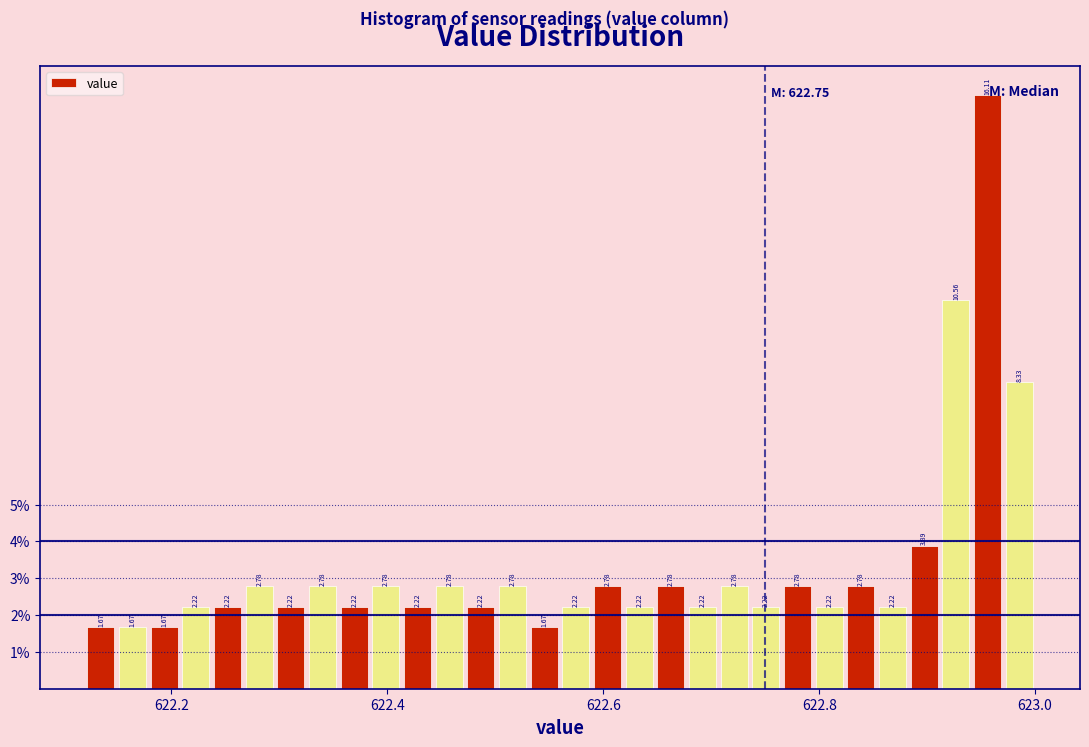

Read against the x-axis, roughly where is the centre of the tallest bar?

622.96